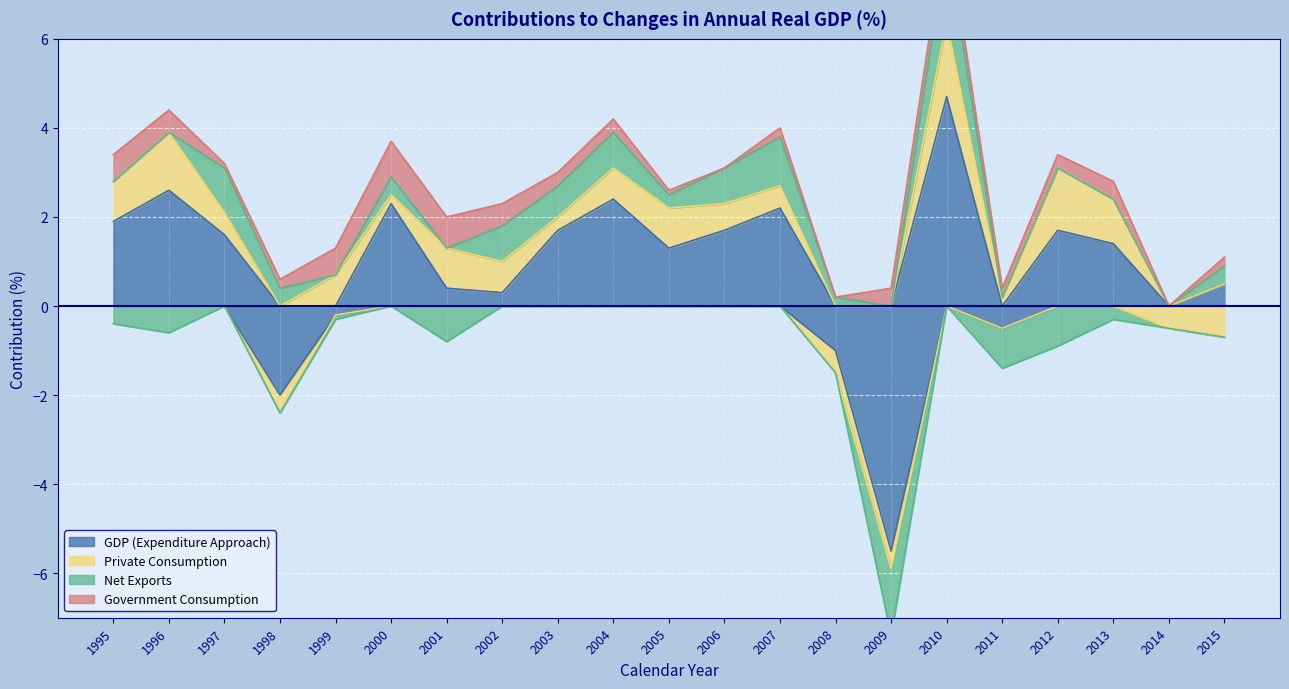

Reading left to right, extract all data points from this chart.

GDP (Expenditure Approach): 1995=1.9	1996=2.6	1997=1.6	1998=-2.0	1999=-0.2	2000=2.3	2001=0.4	2002=0.3	2003=1.7	2004=2.4	2005=1.3	2006=1.7	2007=2.2	2008=-1.0	2009=-5.5	2010=4.7	2011=-0.5	2012=1.7	2013=1.4	2014=-0.0	2015=0.5
Private Consumption: 1995=0.9	1996=1.3	1997=0.5	1998=-0.4	1999=0.7	2000=0.2	2001=0.9	2002=0.7	2003=0.3	2004=0.7	2005=0.9	2006=0.6	2007=0.5	2008=-0.5	2009=-0.4	2010=1.7	2011=0.2	2012=1.4	2013=1.0	2014=-0.5	2015=-0.7
Net Exports: 1995=-0.4	1996=-0.6	1997=1.0	1998=0.4	1999=-0.1	2000=0.4	2001=-0.8	2002=0.8	2003=0.7	2004=0.8	2005=0.3	2006=0.8	2007=1.1	2008=0.2	2009=-1.5	2010=1.8	2011=-0.9	2012=-0.9	2013=-0.3	2014=-0.0	2015=0.4
Government Consumption: 1995=0.6	1996=0.5	1997=0.1	1998=0.2	1999=0.6	2000=0.8	2001=0.7	2002=0.5	2003=0.3	2004=0.3	2005=0.1	2006=0.0	2007=0.2	2008=-0.0	2009=0.4	2010=0.4	2011=0.2	2012=0.3	2013=0.4	2014=0.0	2015=0.2